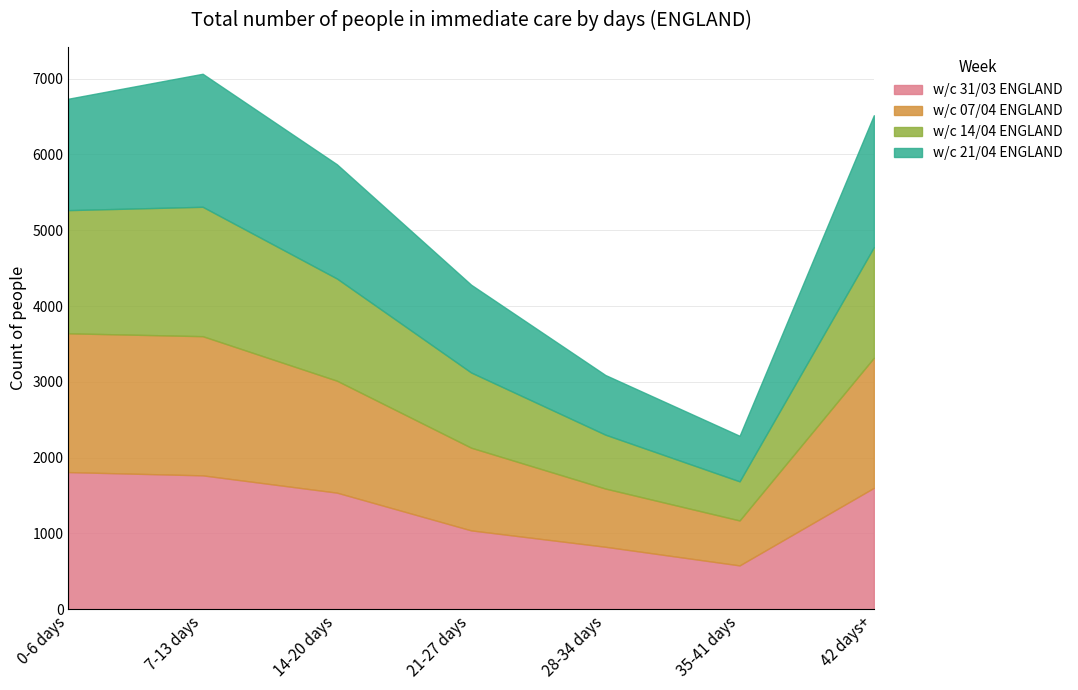

Rank the series at 35-41 days from highest to lowest value.

w/c 21/04 ENGLAND, w/c 07/04 ENGLAND, w/c 31/03 ENGLAND, w/c 14/04 ENGLAND